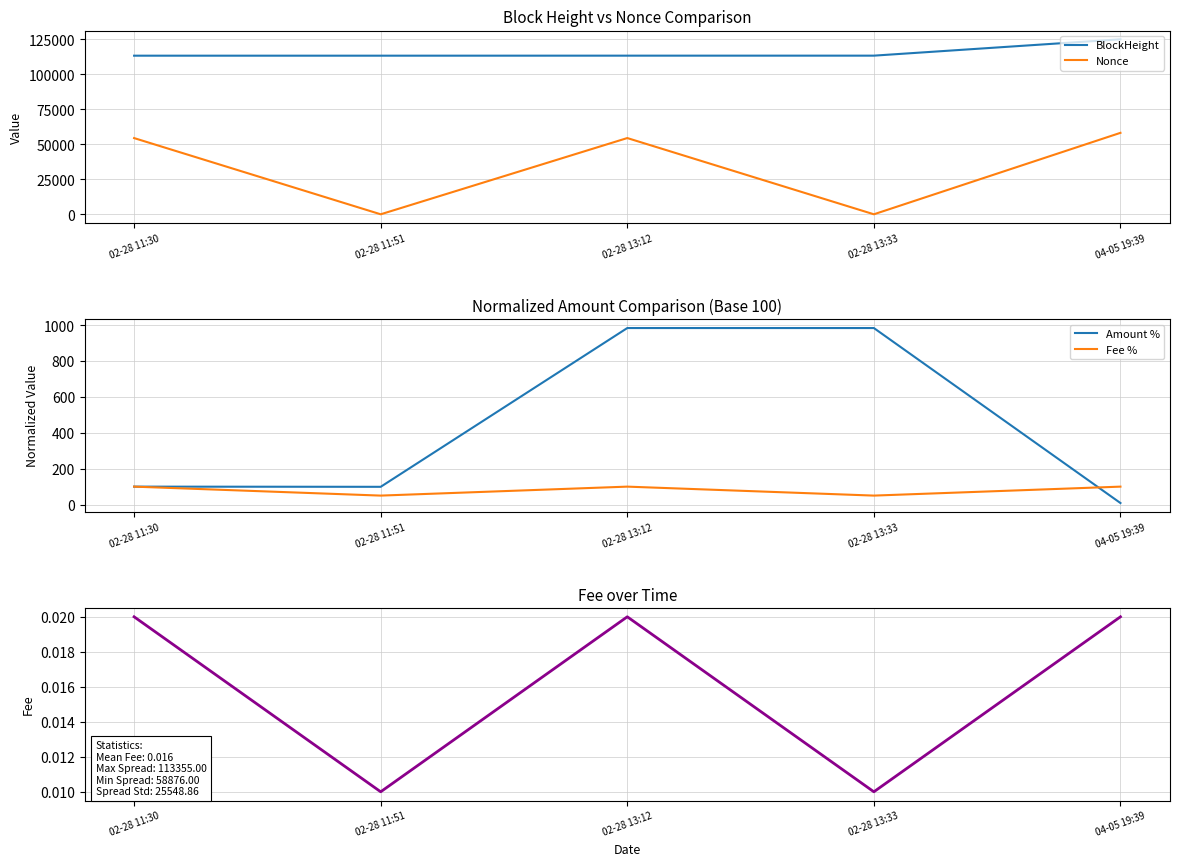

Which has a higher value, 02-28 11:30 or 02-28 11:51?

02-28 11:51